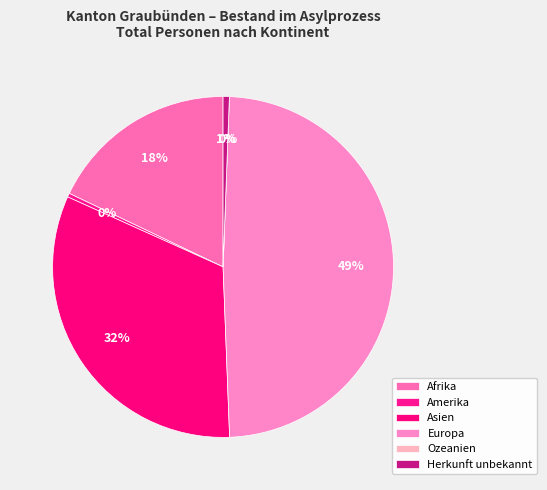

Rank the categories by value from lowest to highest.

Ozeanien, Amerika, Herkunft unbekannt, Afrika, Asien, Europa